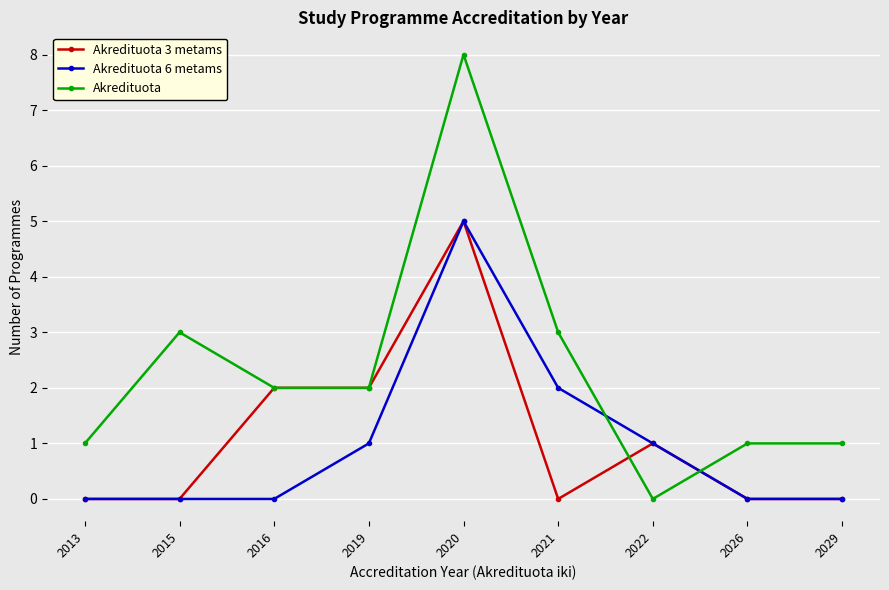

What is the sum of the Akredituota values at 2022 and 2020?

8